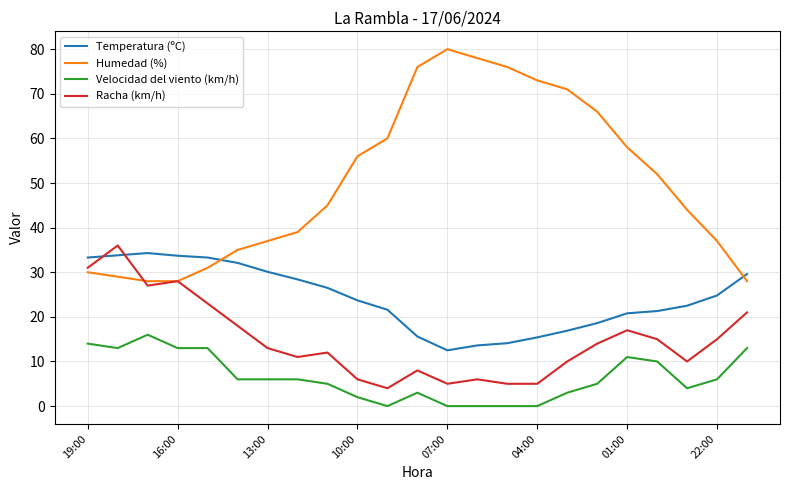

True or false: Humedad (%) and Velocidad del viento (km/h) cross at least once.

False